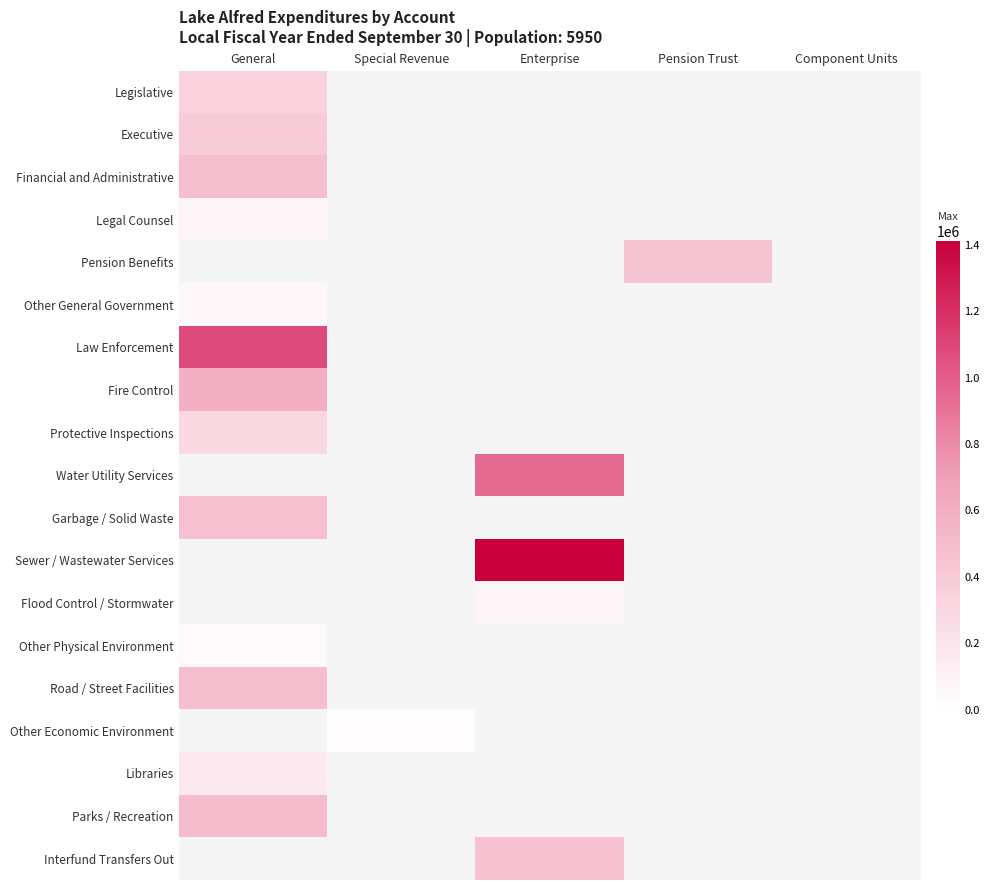

How many distinct data groups are displayed?

19